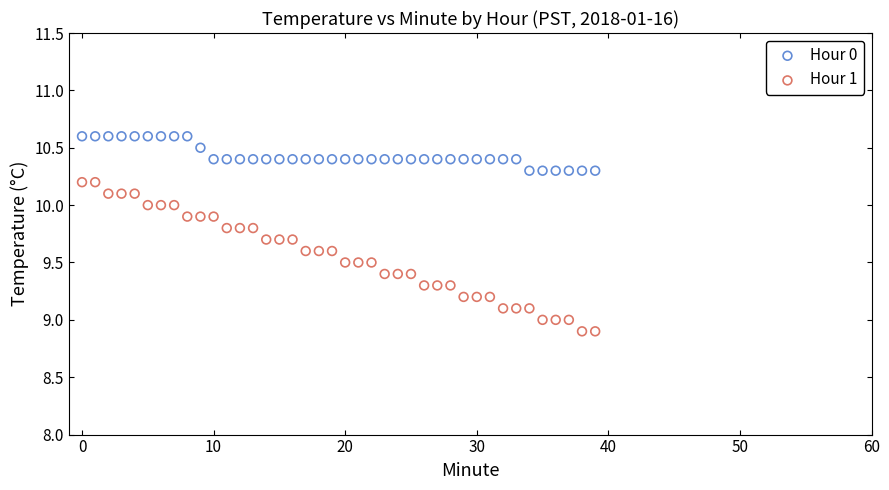

Which series has the widest spread of Y values?

Hour 1